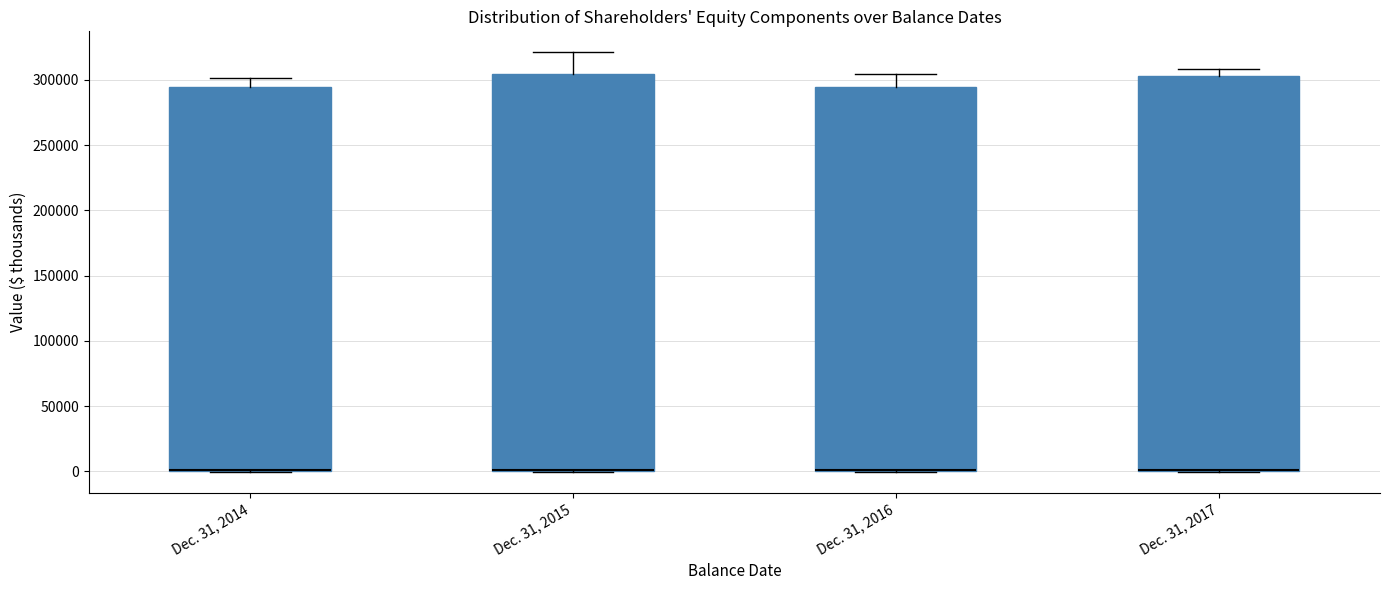

Reading left to right, read every box against the y-axis: the position of its median line, the range the box covers, and the ends of its whiskers. The values are not printed on the chart, so give them approximately, as read against the axis.

Dec. 31, 2014: median 0 (drawn on the box's lower edge), box 0 to 295000, whiskers 0 to 300000
Dec. 31, 2015: median 0 (drawn on the box's lower edge), box 0 to 305000, whiskers 0 to 320000
Dec. 31, 2016: median 0 (drawn on the box's lower edge), box 0 to 295000, whiskers 0 to 305000
Dec. 31, 2017: median 0 (drawn on the box's lower edge), box 0 to 305000, whiskers 0 to 310000